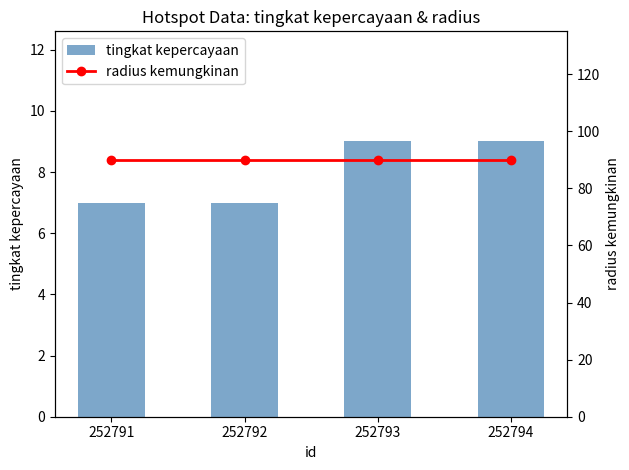

Rank the categories by radius kemungkinan value from lowest to highest.

252791, 252792, 252793, 252794